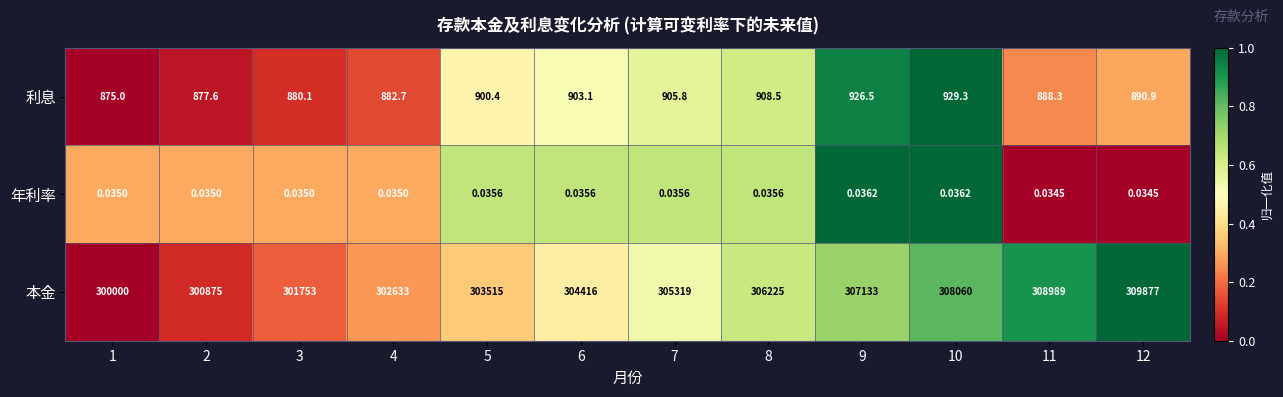

At 9, list the series in order from smallest to largest.

年利率, 利息, 本金